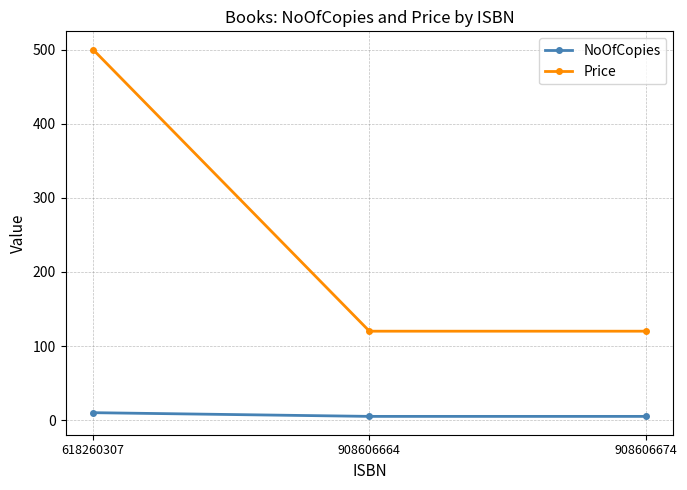

Is it true that Price equals 120 at 908606664?

True